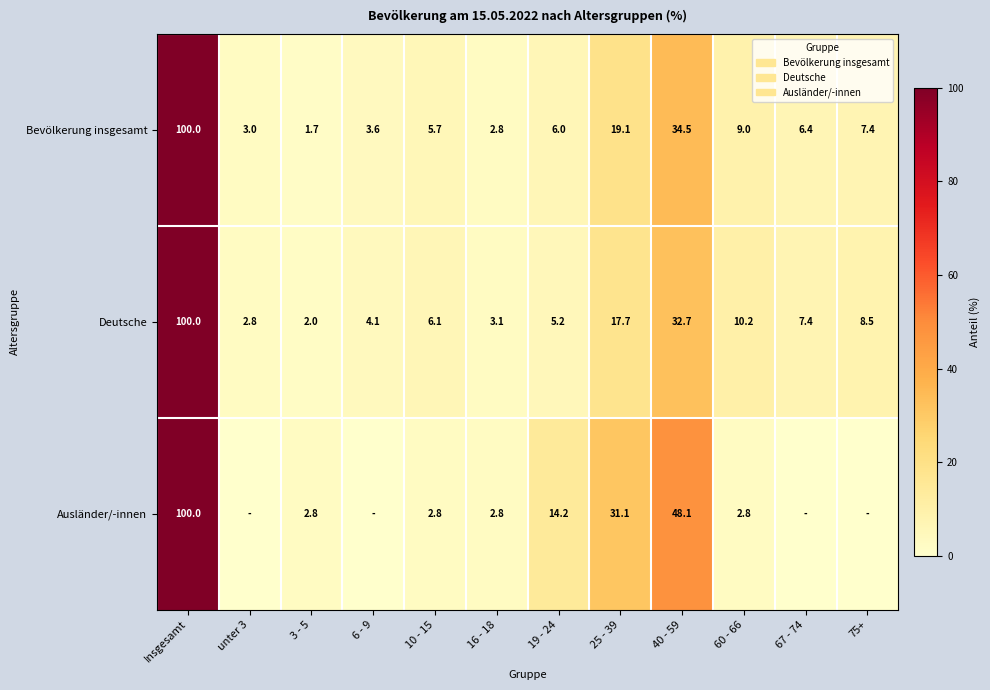

Rank the series at 3 - 5 from highest to lowest value.

Ausländer/-innen, Deutsche, Bevölkerung insgesamt